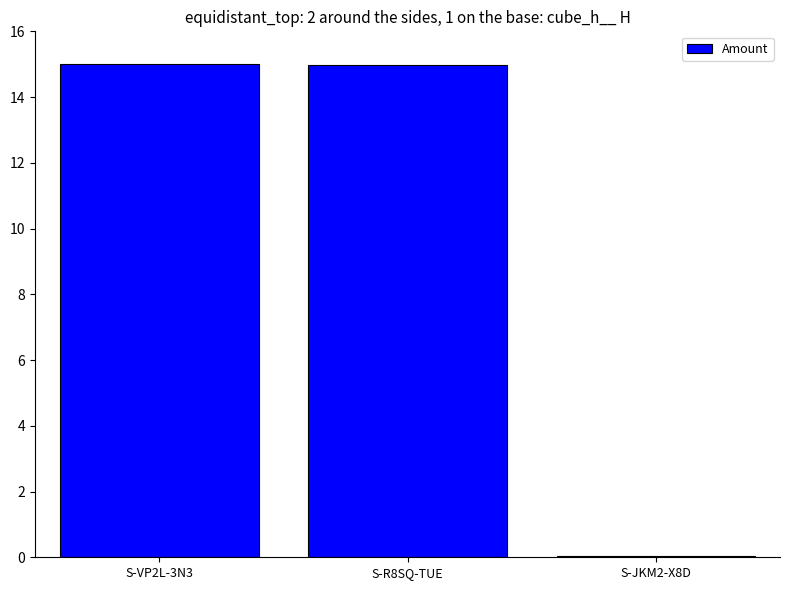

True or false: the data shows 0.0 at S-JKM2-X8D.

True